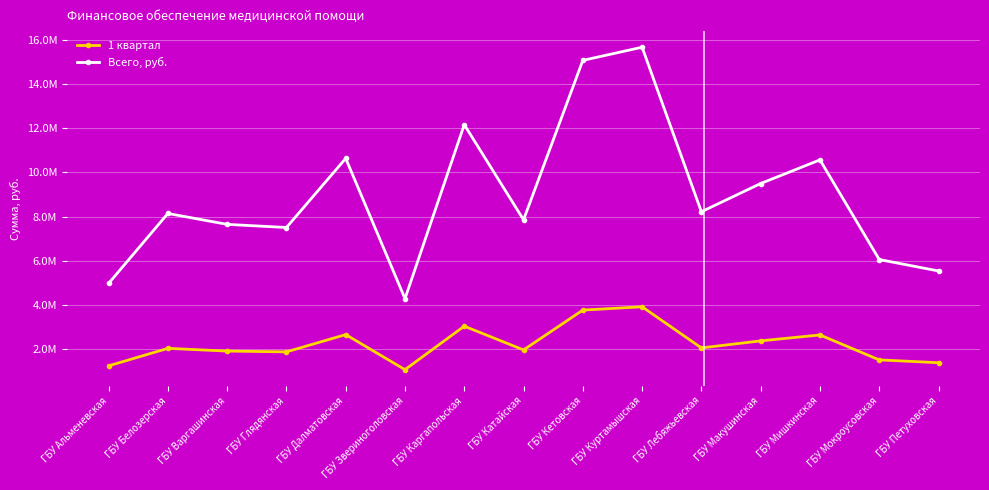

What is the label of the 3rd point from the right?

ГБУ Мишкинская